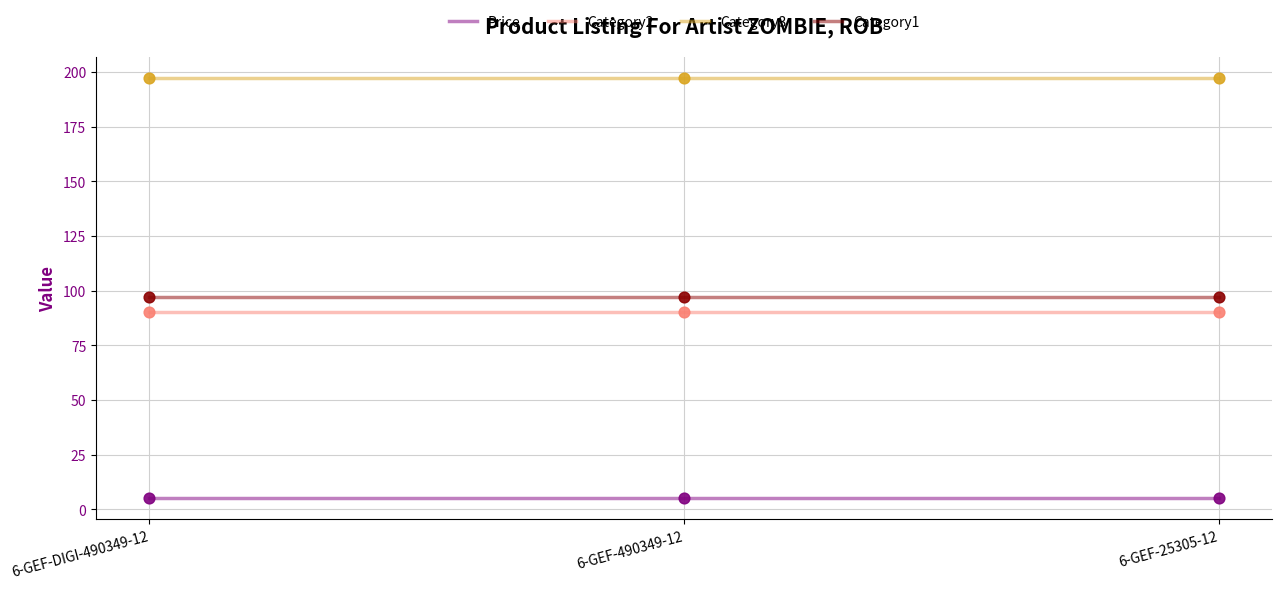

What is the total value across all series at 6-GEF-490349-12?

389.0